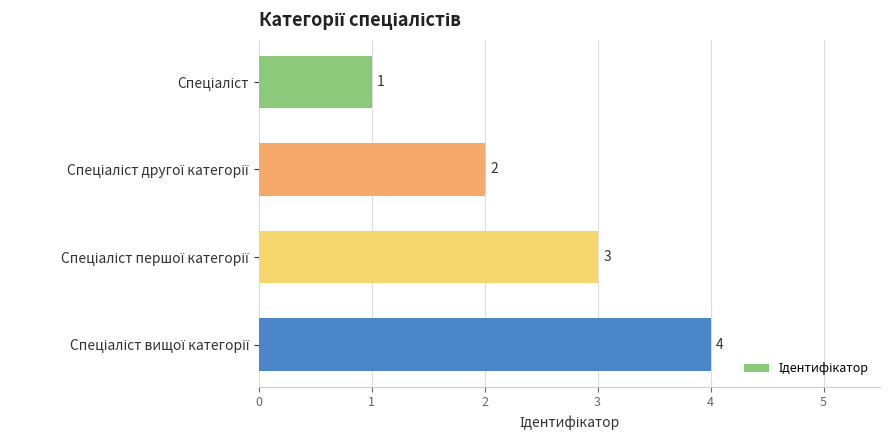

Does the chart contain any negative values?

No